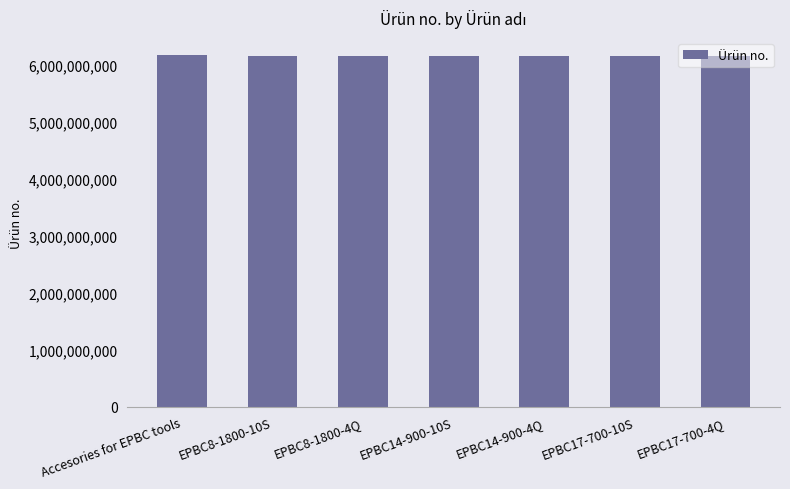

What is the maximum value shown in the chart?

6158122810